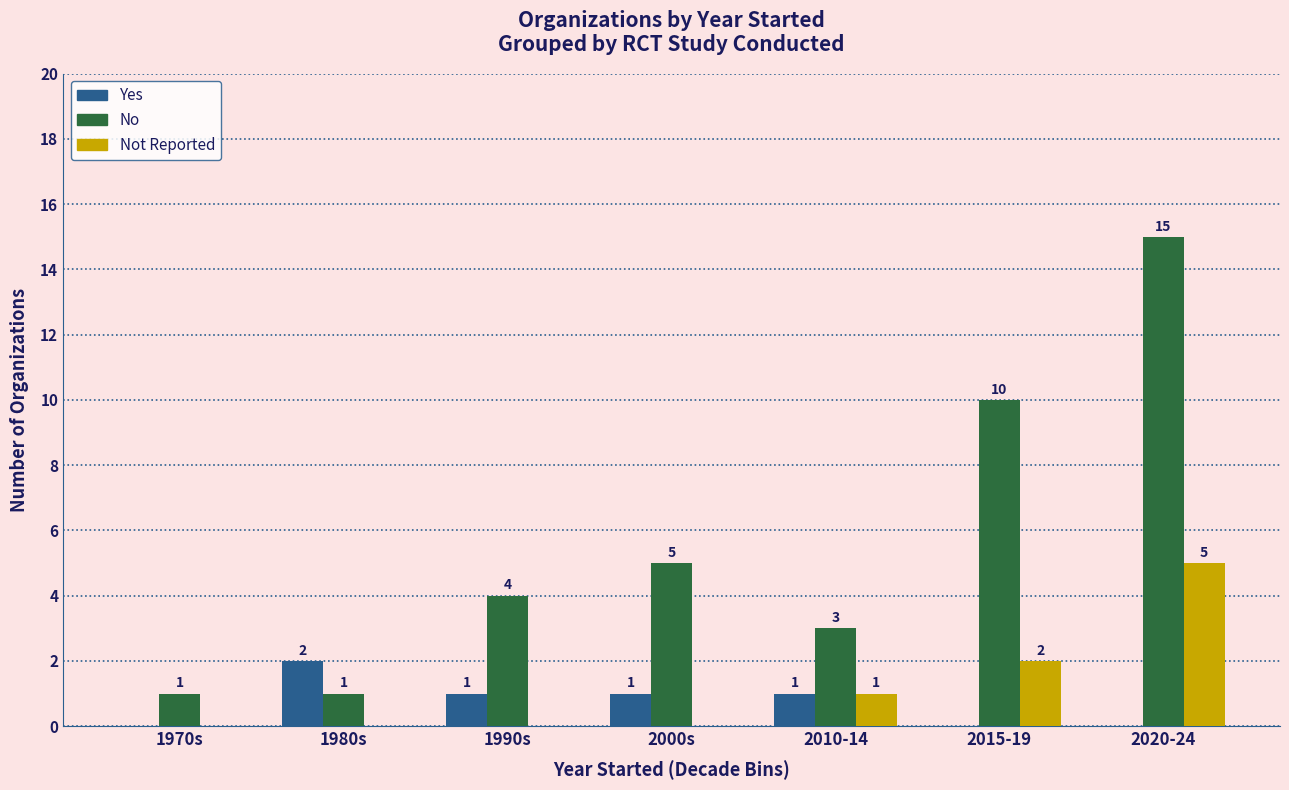

At which label does Yes first exceed 1?

1980s